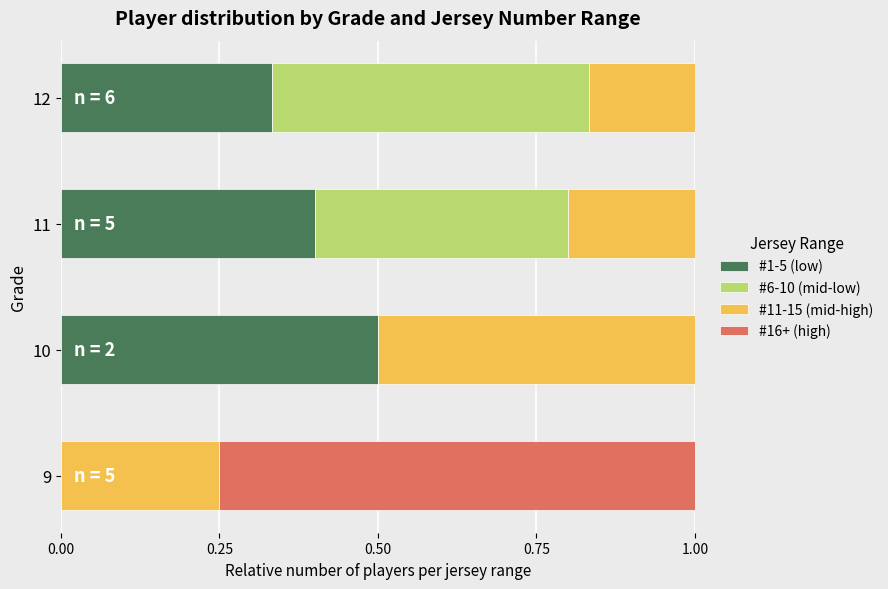

What is the total value across all series at 9?

1.0